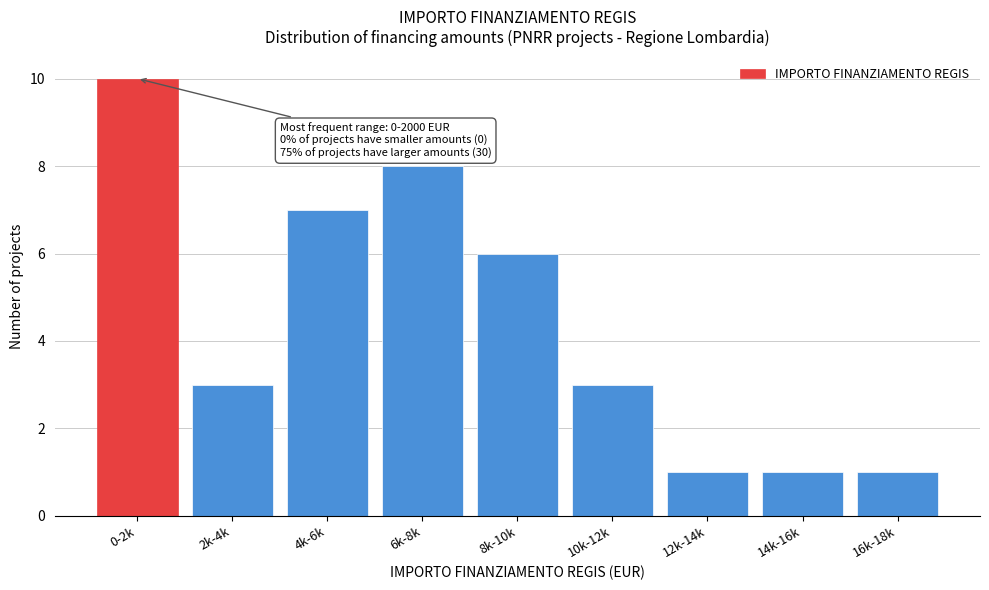

Reading left to right, extract all data points from this chart.

10	3	7	8	6	3	1	1	1